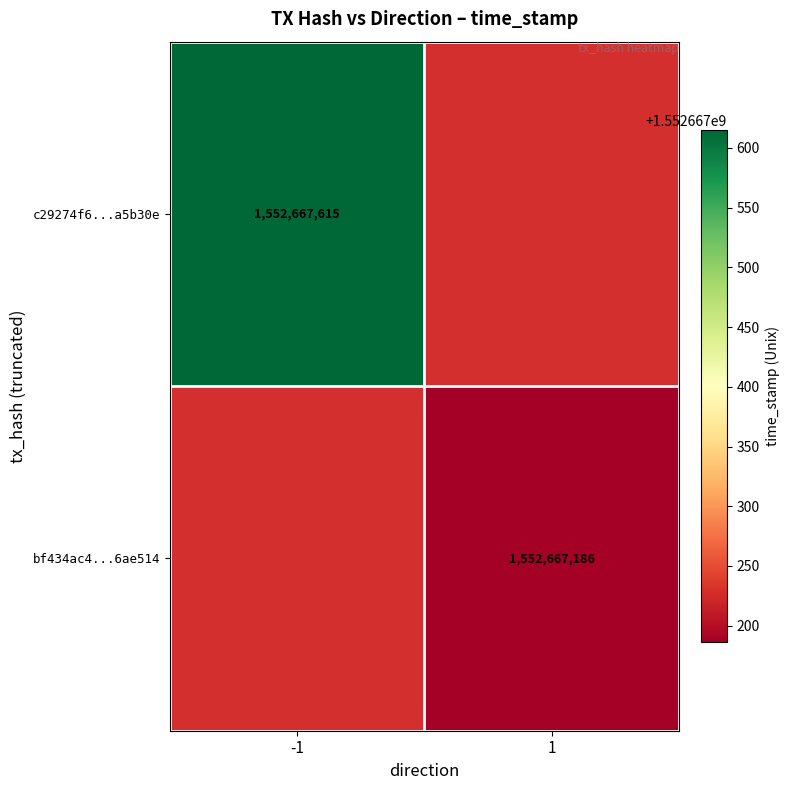

Rank the series by their average value, from lowest to highest.

bf434ac4e8a067c76fe7cb2e6314240136ae514, c29274f6e4289a1d8f4082c78835b69eaa5b30e